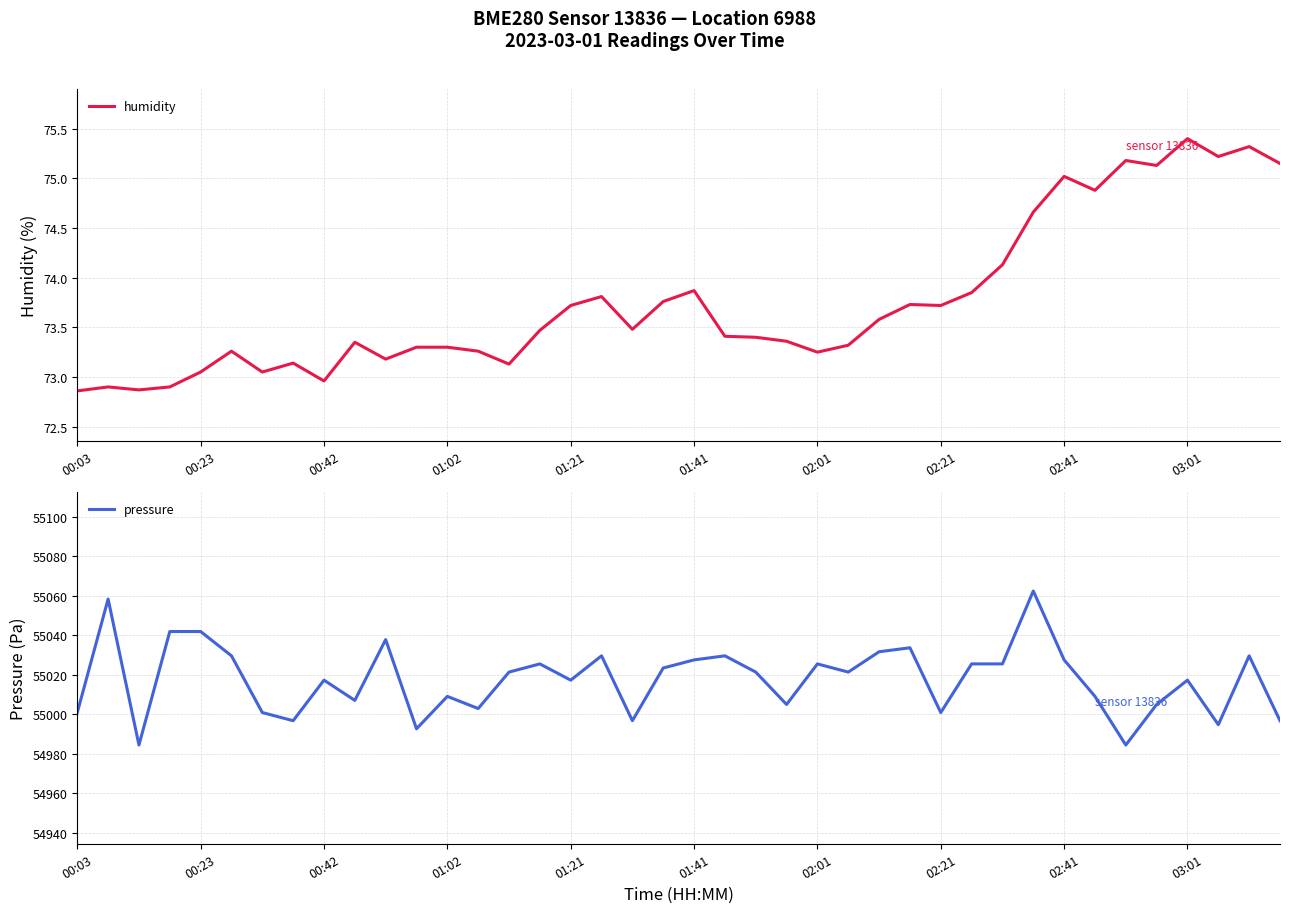

At which label does humidity reach its peak?

03:01